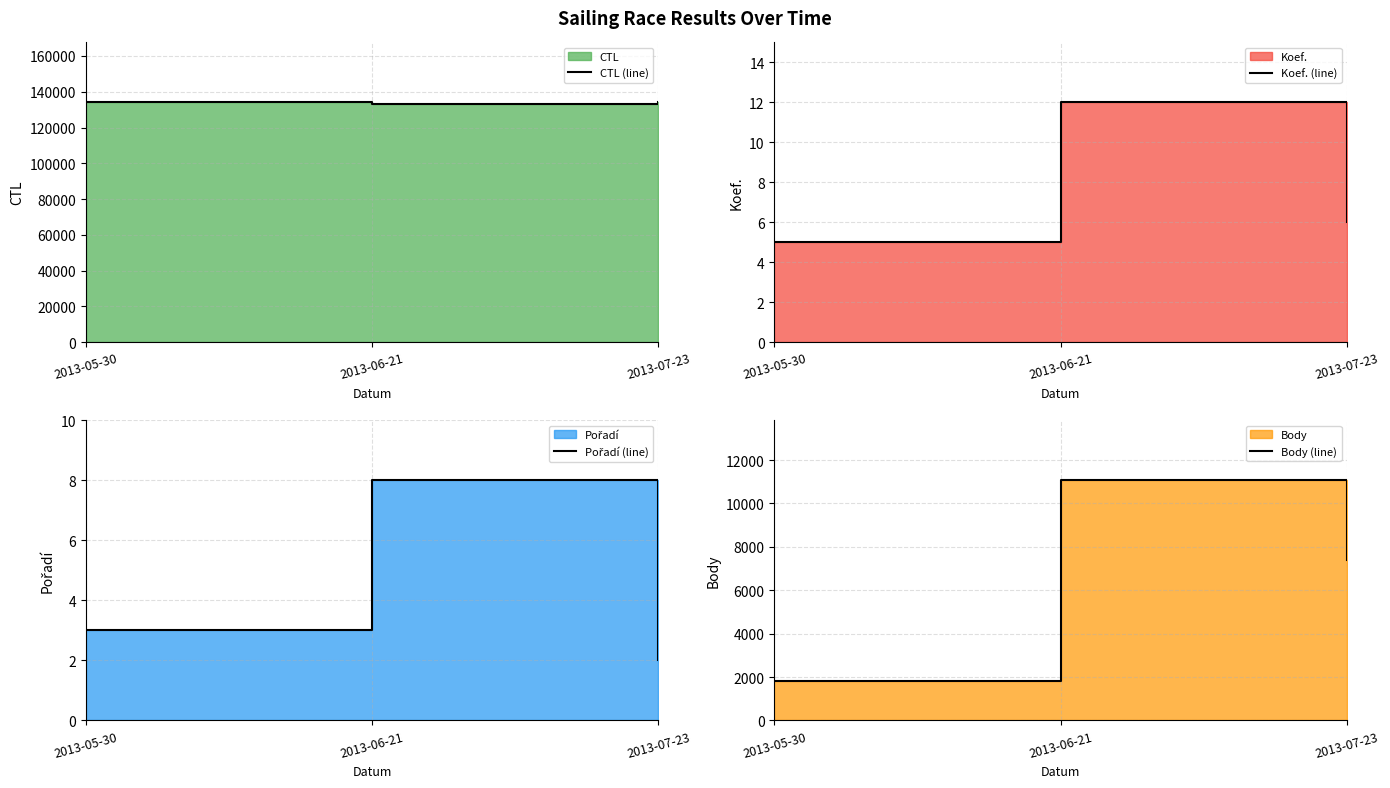

What is the label of the 3rd point from the left?

2013-07-23